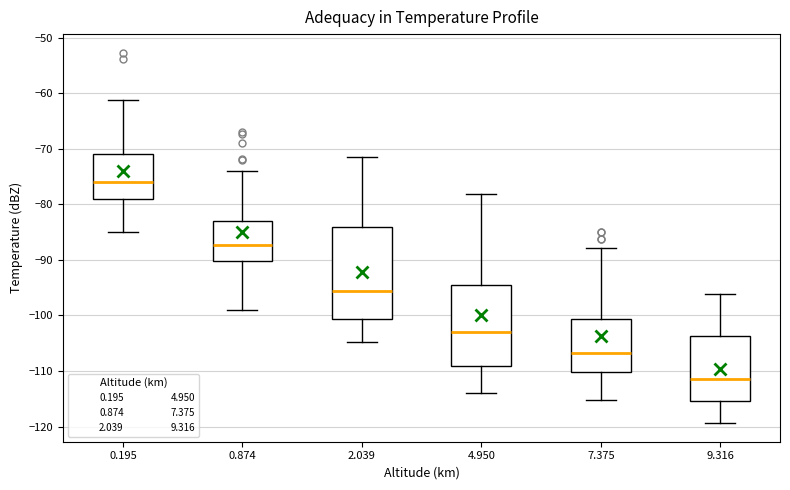

Where does the lower whisker of the box at x = 0.195 end on the y-axis? The values are not printed on the chart, so give them approximately, as read against the axis.

-85